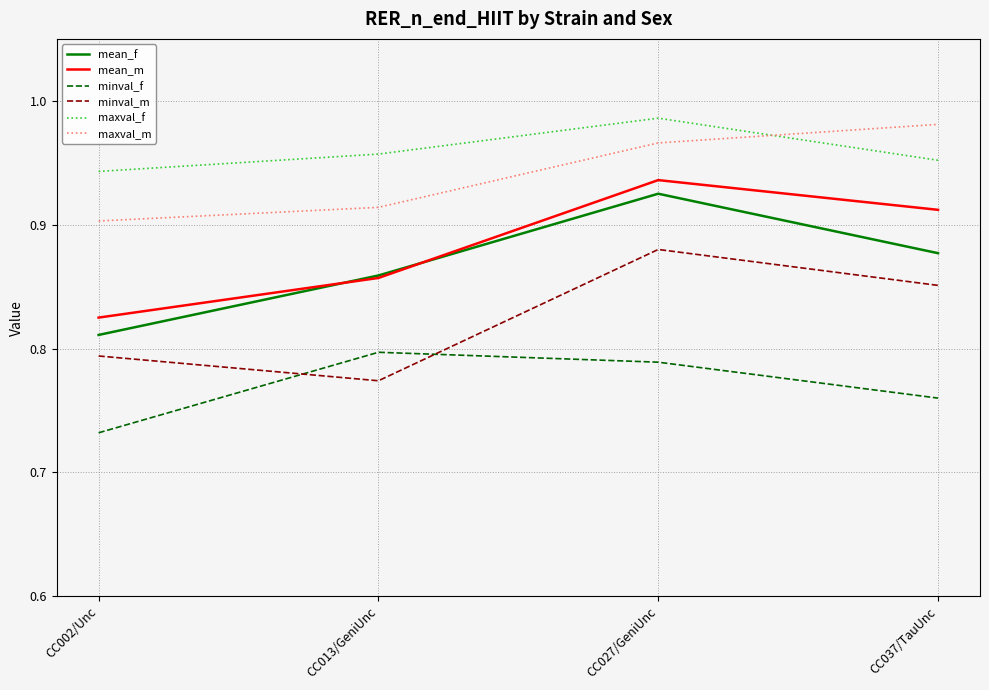

What is the total value across all series at CC002/Unc?

5.0